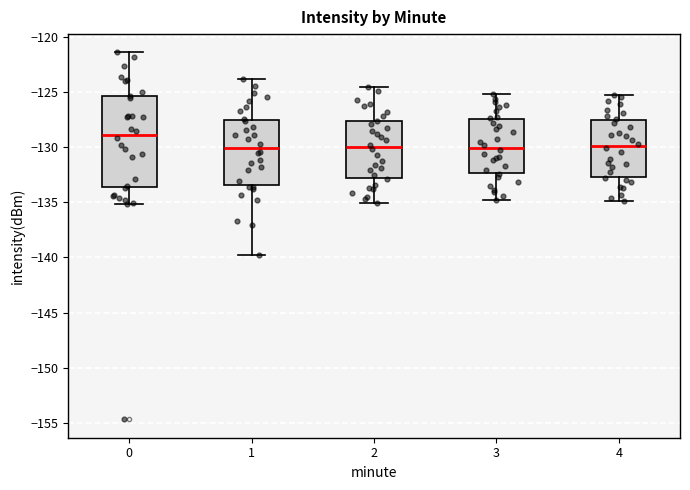

Reading left to right, transcribe this box plot: for each box, give where its median line is, the range the box spans, and where its two whiskers end, as read against the y-axis. The values are not printed on the chart, so give them approximately, as read against the axis.

0: median -129.0, box -133.5 to -125.5, whiskers -135.0 to -121.5
1: median -130.0, box -133.5 to -127.5, whiskers -140.0 to -124.0
2: median -130.0, box -133.0 to -127.5, whiskers -135.0 to -124.5
3: median -130.0, box -132.5 to -127.5, whiskers -135.0 to -125.0
4: median -130.0, box -132.5 to -127.5, whiskers -135.0 to -125.5